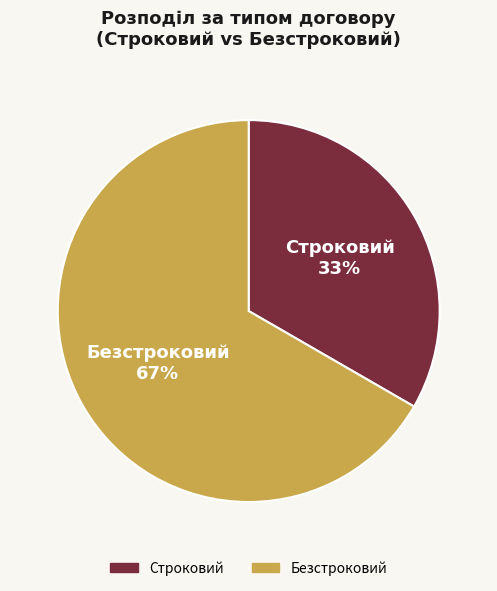

To the nearest percent, what portion does Безстроковий represent?

67%